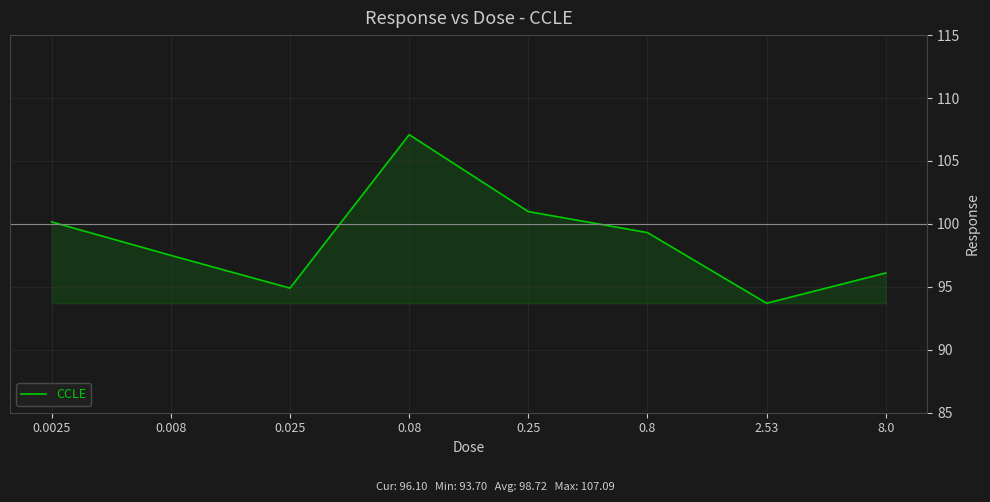

Which category has the lowest value across all series?

2.53